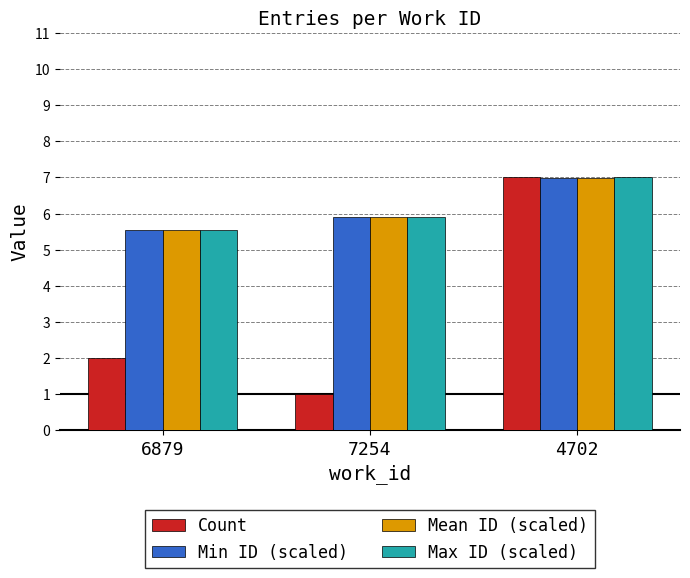

What is the difference between the maximum and second lowest values in the Mean ID (scaled) series?

1.1